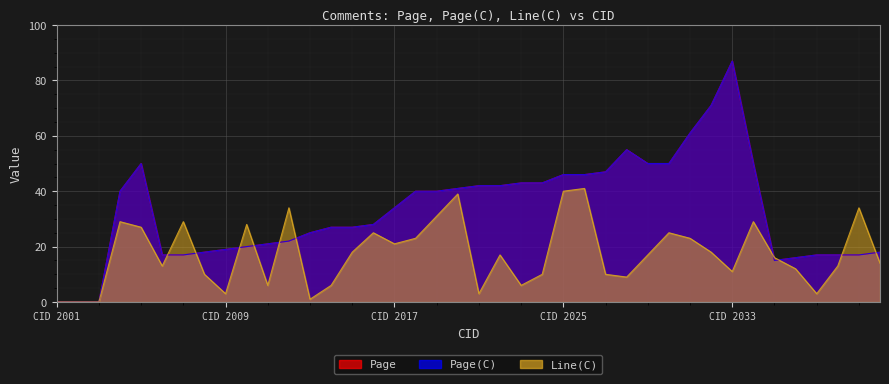

What is the average value of the Page series?

33